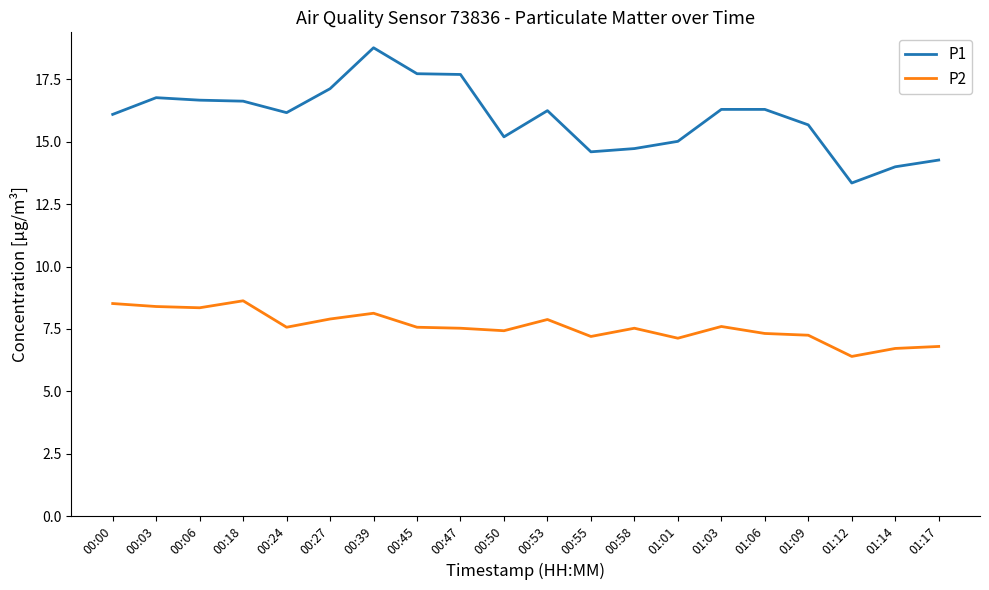

What value does the P1 series have at 00:55?

14.6